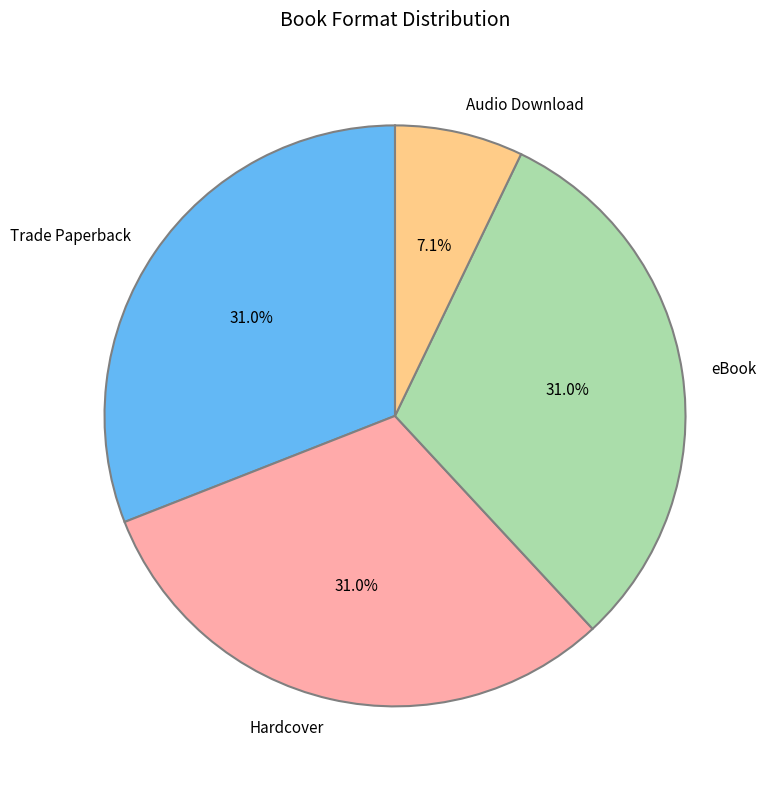

Which slice is the smallest?

Audio Download